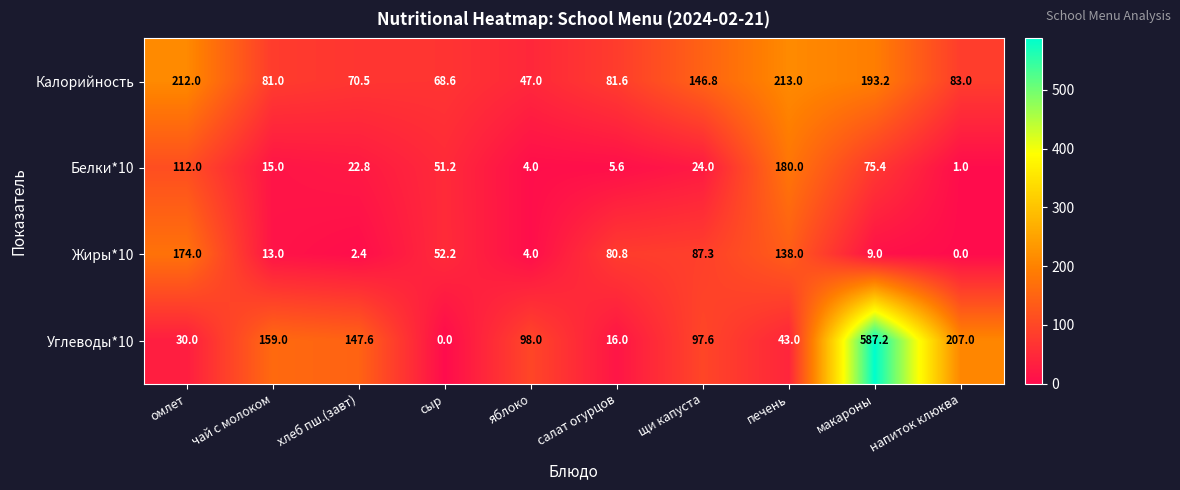

What is the sum of all Жиры*10 values?

560.7